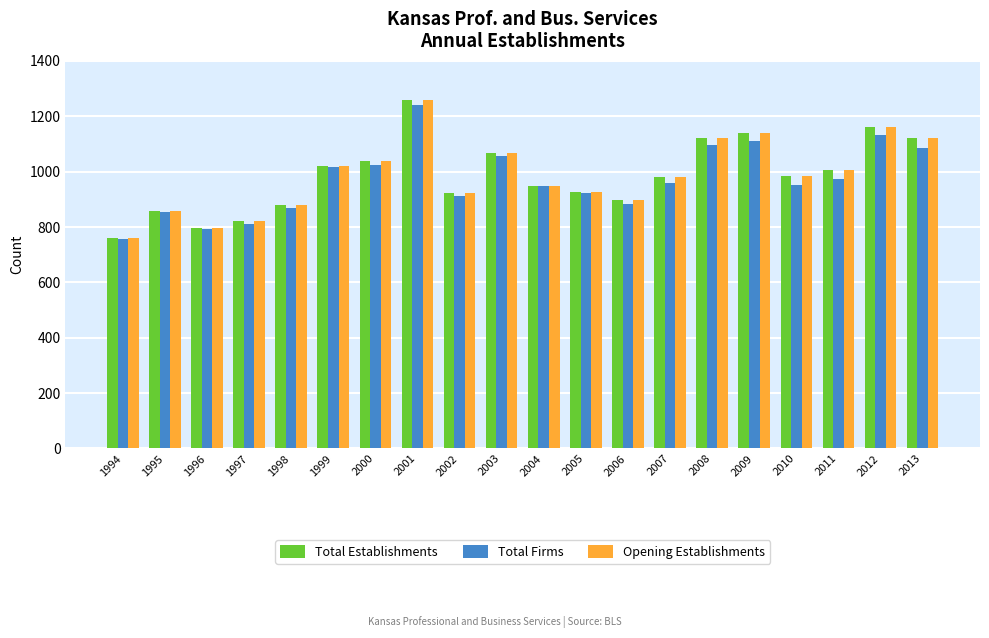

What are all the series names shown in the legend?

Total Establishments, Total Firms, Opening Establishments